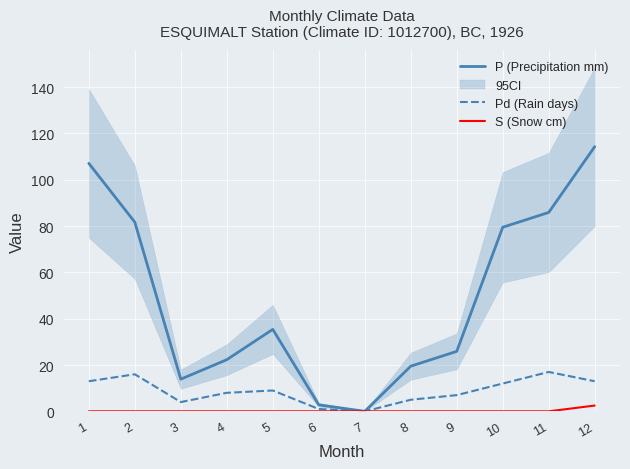

What are all the series names shown in the legend?

P (Precipitation mm), Pd (Rain days), S (Snow cm)